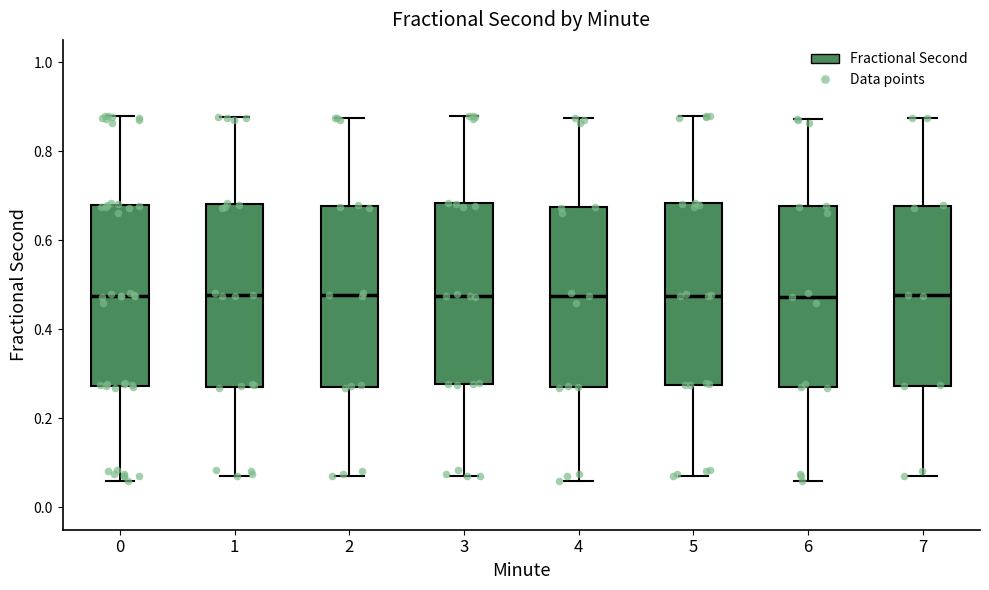

Where does the lower whisker of the box at x = 1 end on the y-axis? The values are not printed on the chart, so give them approximately, as read against the axis.

0.08